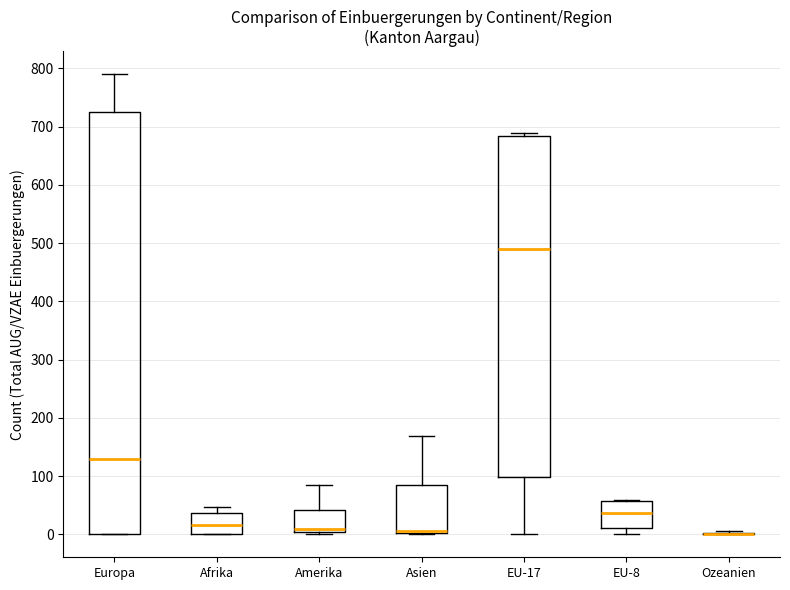

Reading left to right, transcribe this box plot: for each box, give where its median line is, the range the box spans, and where its two whiskers end, as read against the y-axis. The values are not printed on the chart, so give them approximately, as read against the axis.

Europa: median 130, box 0 to 730, whiskers 0 to 790
Afrika: median 20, box 0 to 40, whiskers 0 to 50
Amerika: median 10, box 0 to 40, whiskers 0 (just below the box's lower edge) to 80
Asien: median 10 (drawn on the box's lower edge), box 0 to 80, whiskers 0 to 170
EU-17: median 490, box 100 to 680, whiskers 0 to 690
EU-8: median 40, box 10 to 60, whiskers 0 to 60
Ozeanien: box collapsed to a line at 0, whiskers 0 to 10